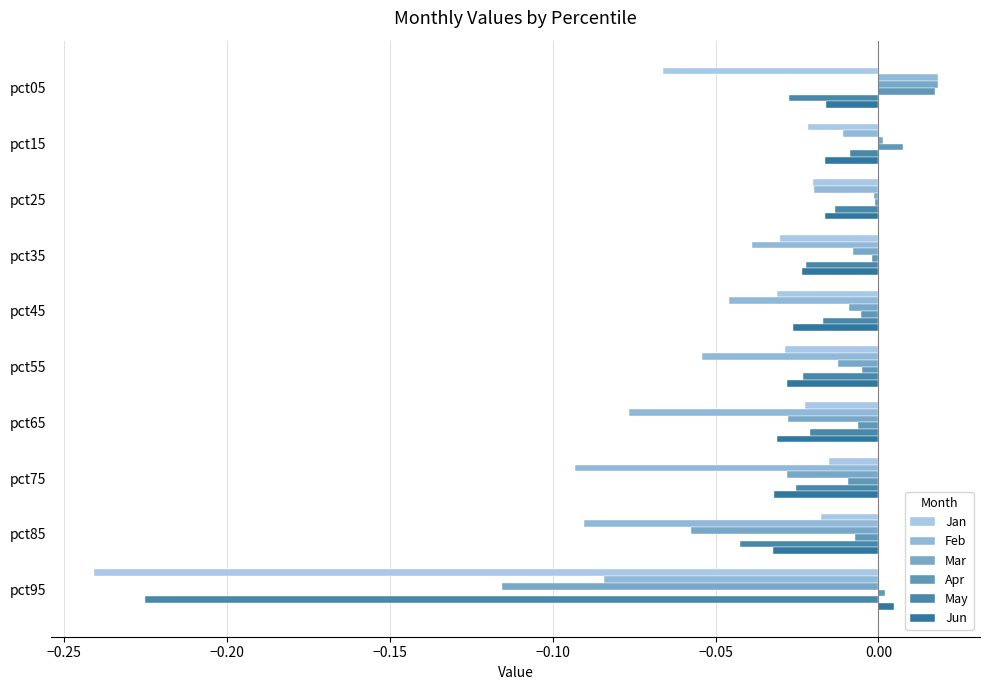

Which series has the largest range (max minus min)?

Jan